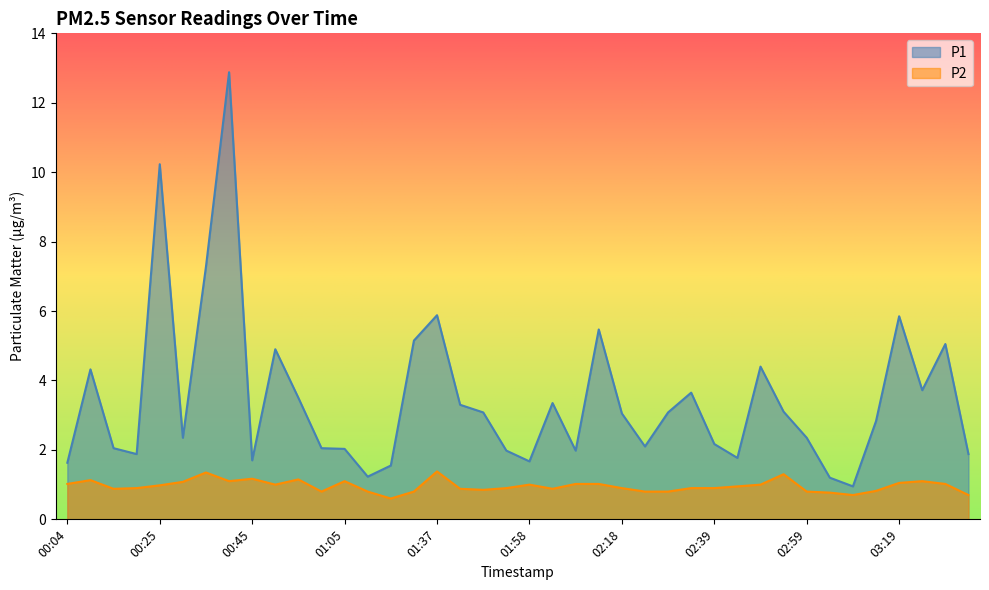

What is the difference between the maximum and minimum values in the P1 series?

11.9